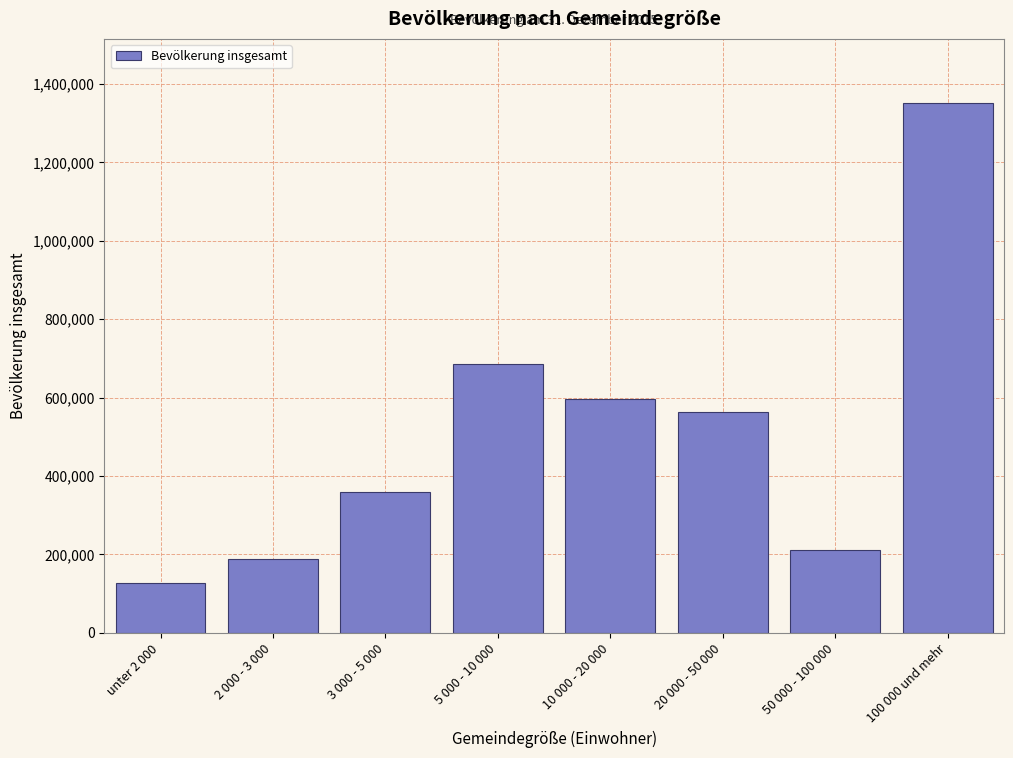

Reading left to right, what are all the values shown in this chart?

127011	187229	359167	687022	595779	564122	211579	1352942